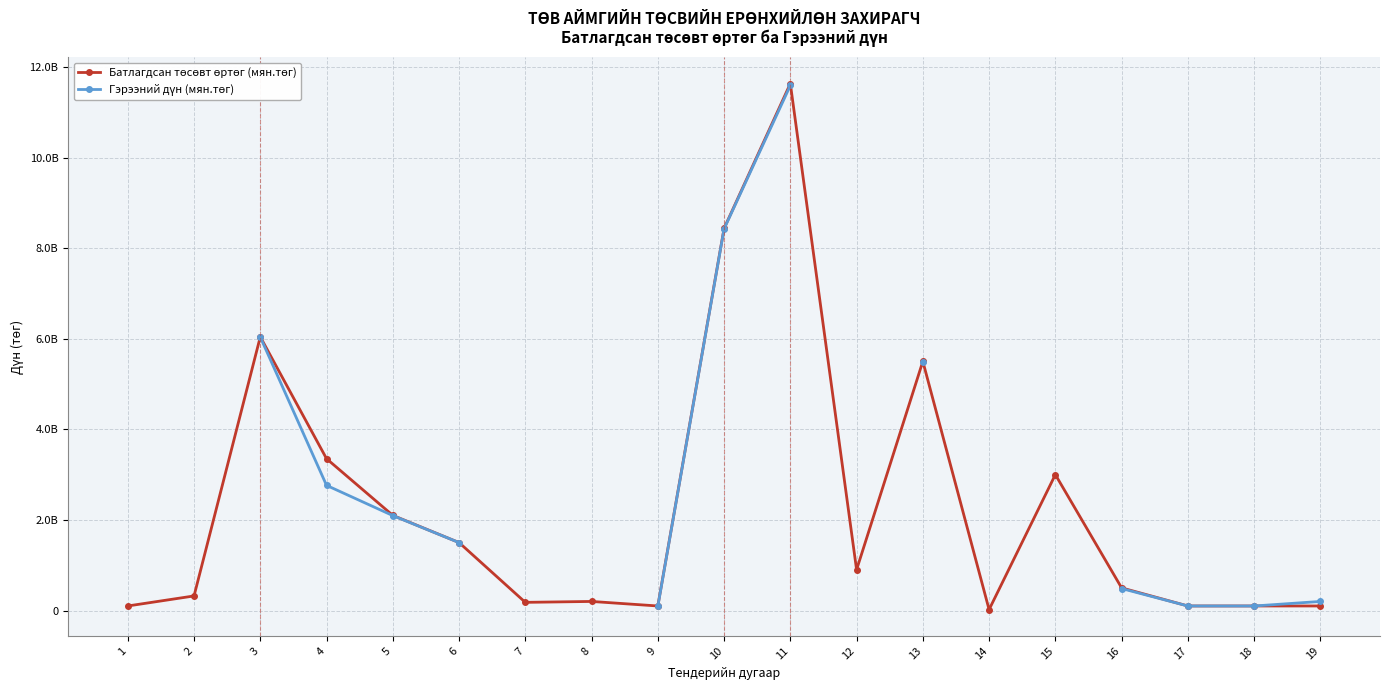

Is it true that Батлагдсан төсөвт өртөг (мян.төг) equals 3000000000.0 at 15?

True